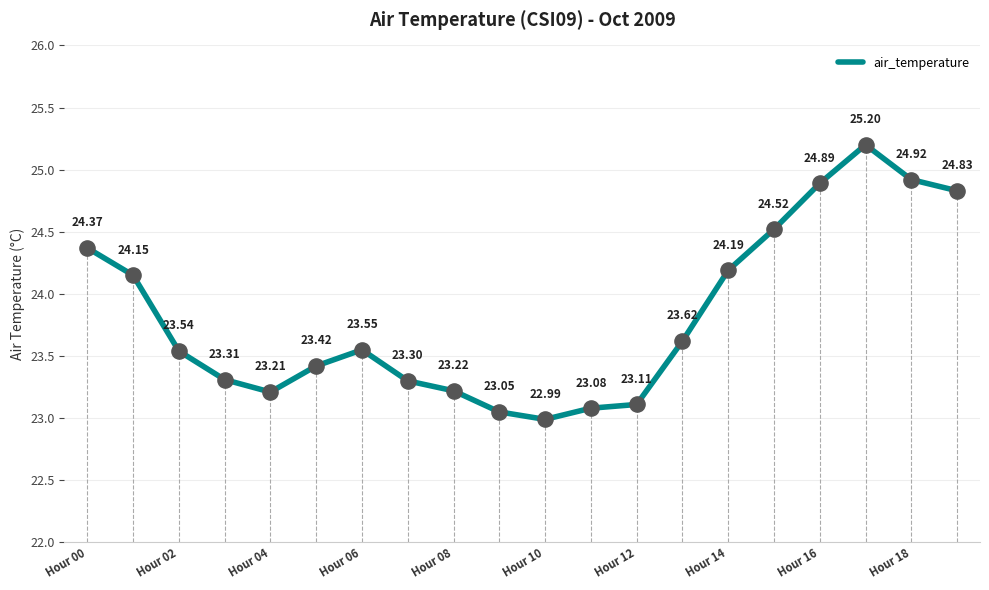

What is the difference between the maximum and minimum values?

2.2